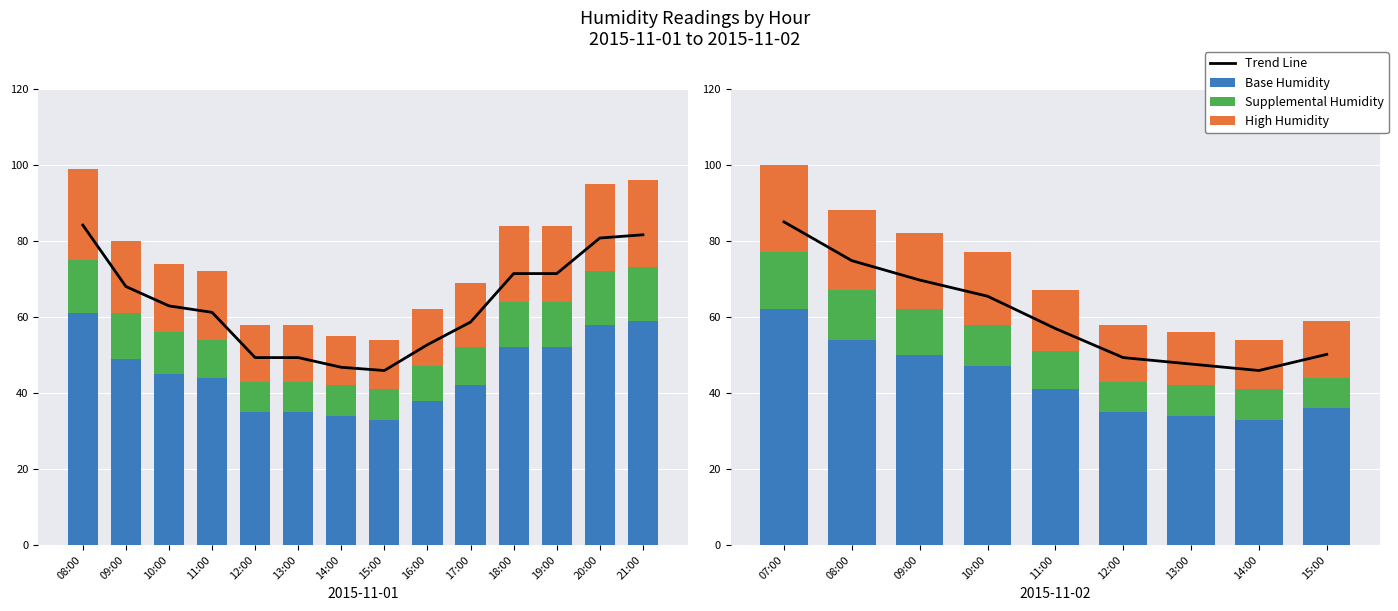

What is the total value across all series at 07:00?

185.0